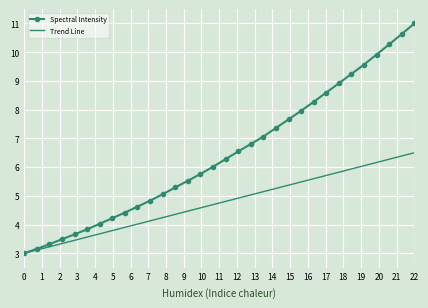

Which series has the largest range (max minus min)?

Spectral Intensity